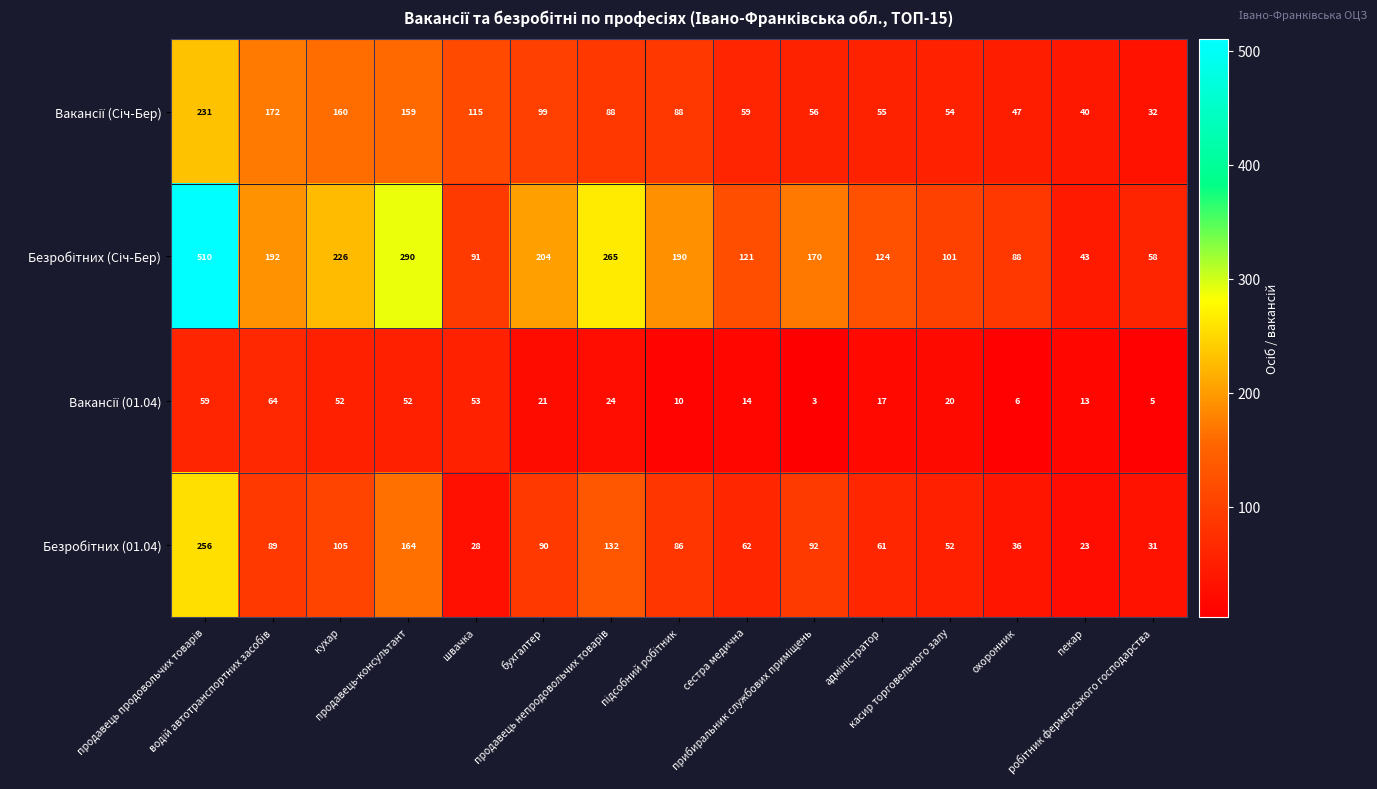

What is the greatest value displayed?

510